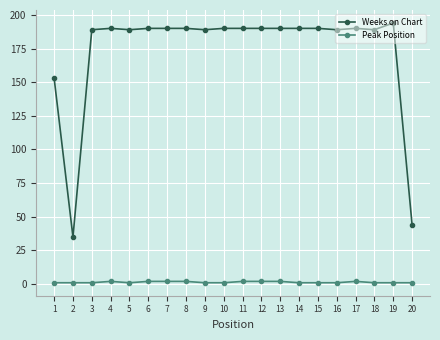

What is the total value across all series at 1?

154